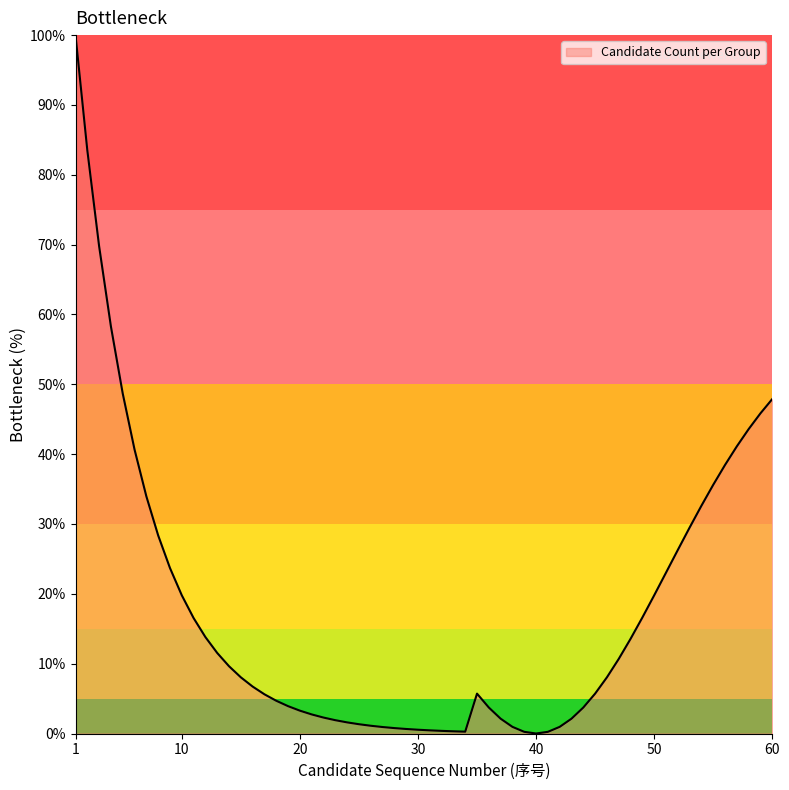

How many lines are shown in the chart?

1